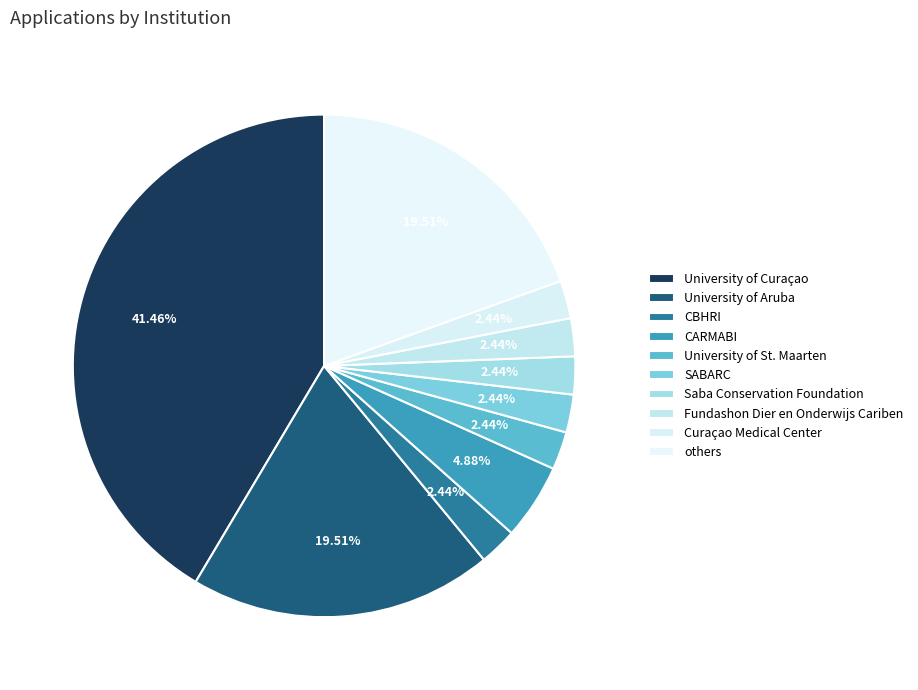

What is the largest slice in the pie chart?

University of Curaçao